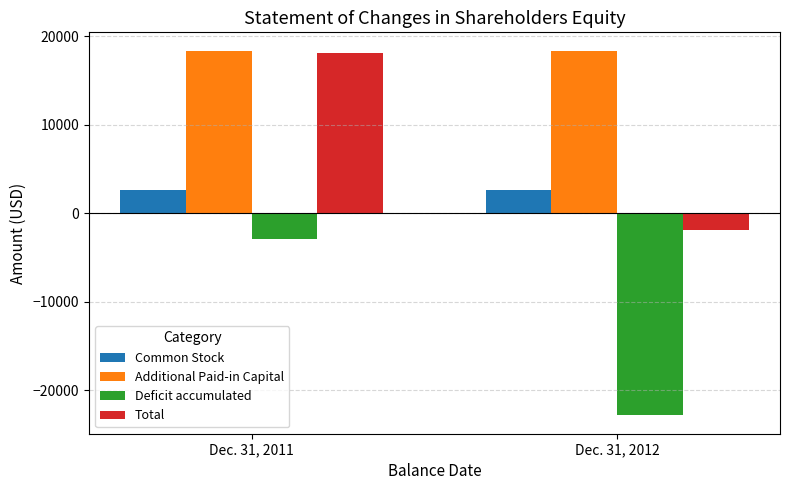

How many groups of bars are there?

2